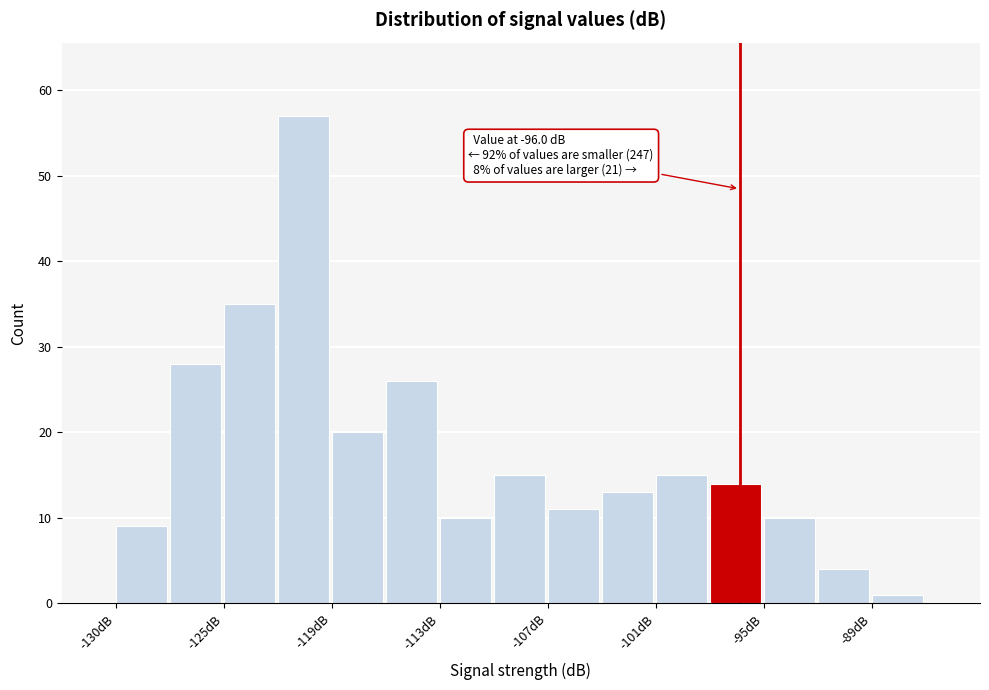

Read against the x-axis, roughly where is the centre of the tallest bar?

-120